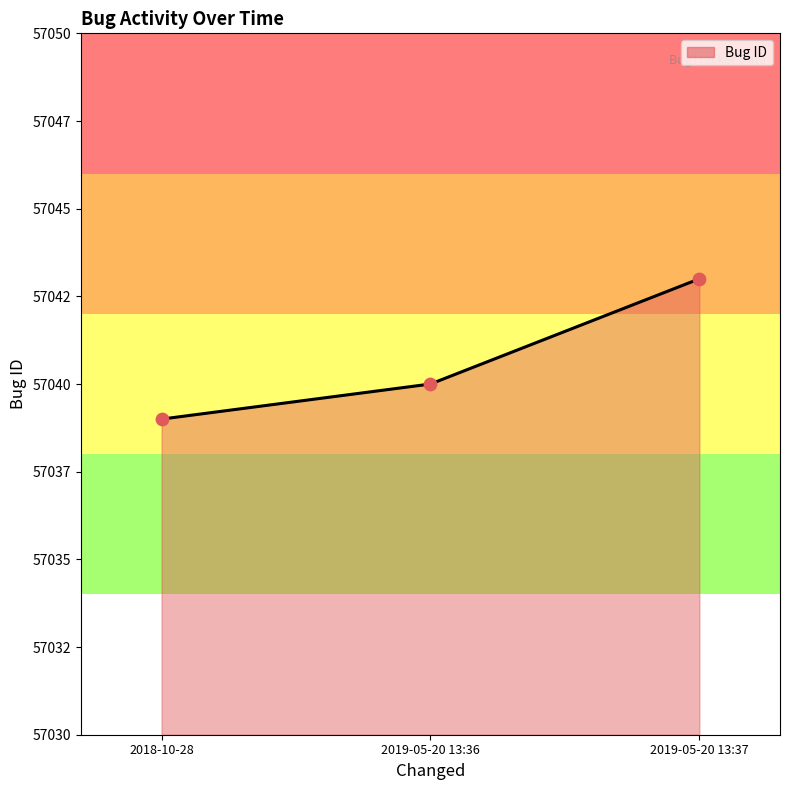

What is the change in value from 2018-10-28 to 2019-05-20 13:37?

+4